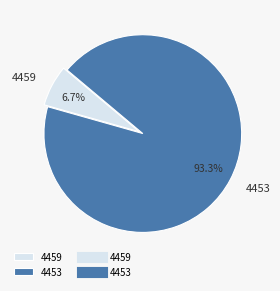

Which slice is the smallest?

4459